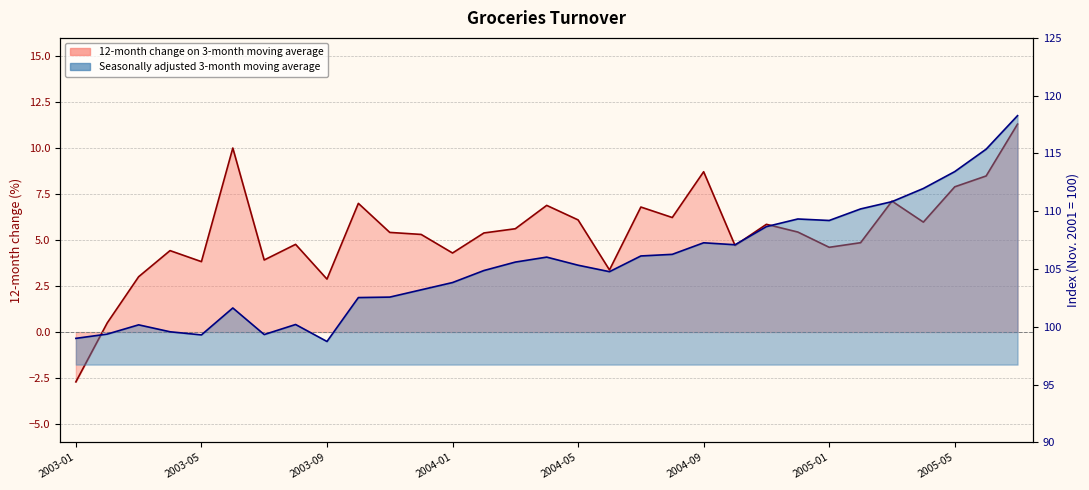

What position from the right is 2004-01?

19